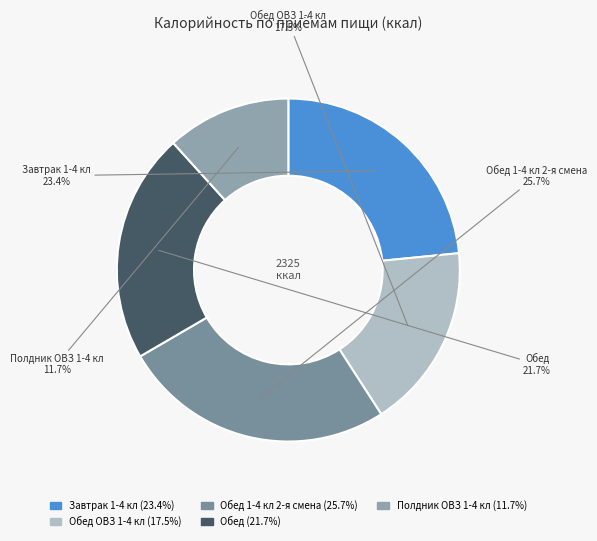

What is the ratio of the value at Обед 1-4 кл 2-я смена to the value at Обед ОВЗ 1-4 кл?

1.5